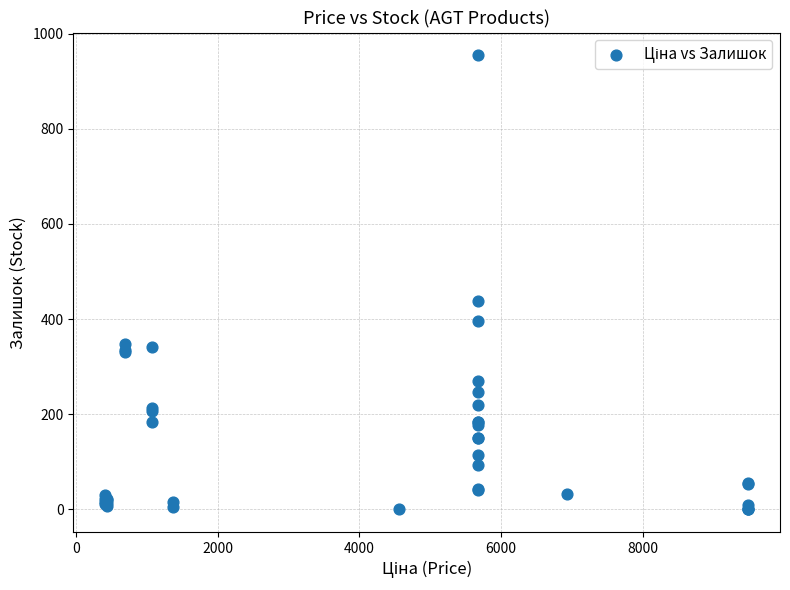

What Y value in the scatter plot is closest to 477?

439